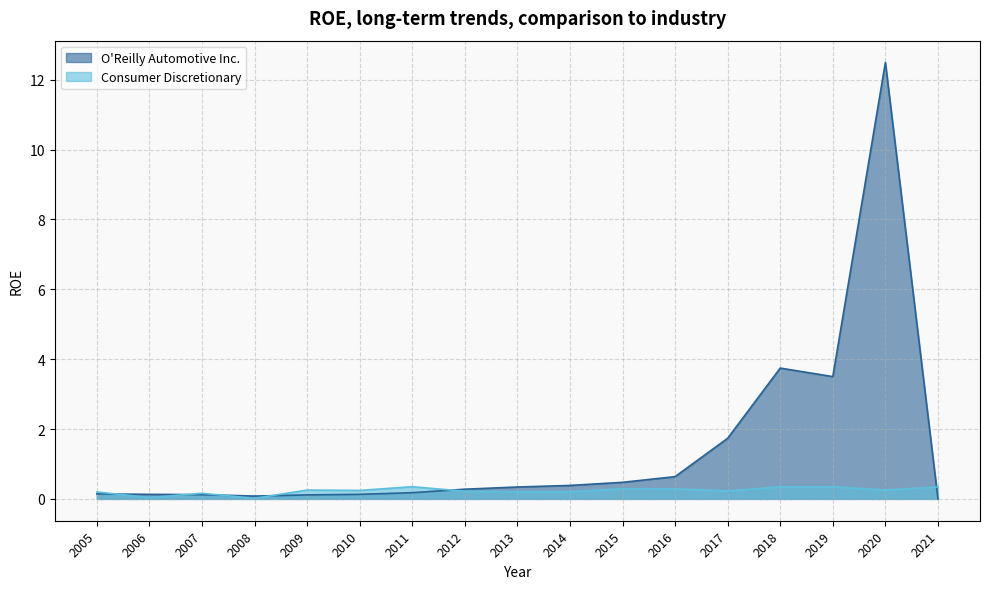

Between 2010 and 2011, which series saw the biggest shift?

Consumer Discretionary